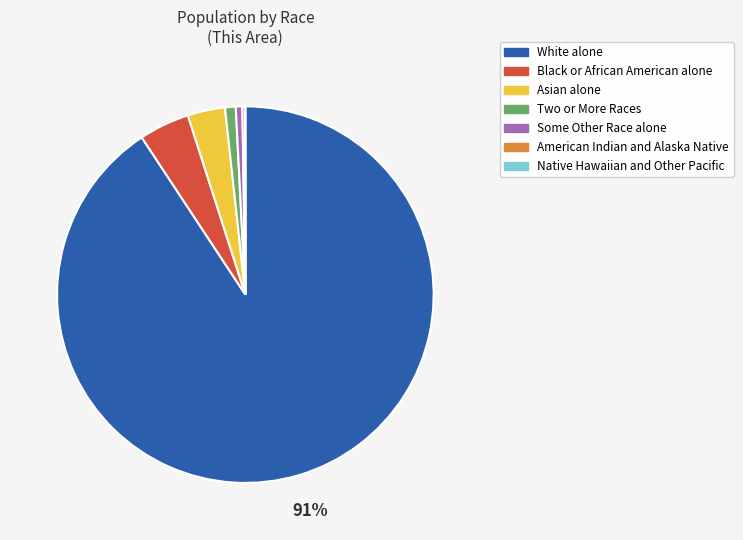

Does White alone account for over 50% of the chart?

Yes